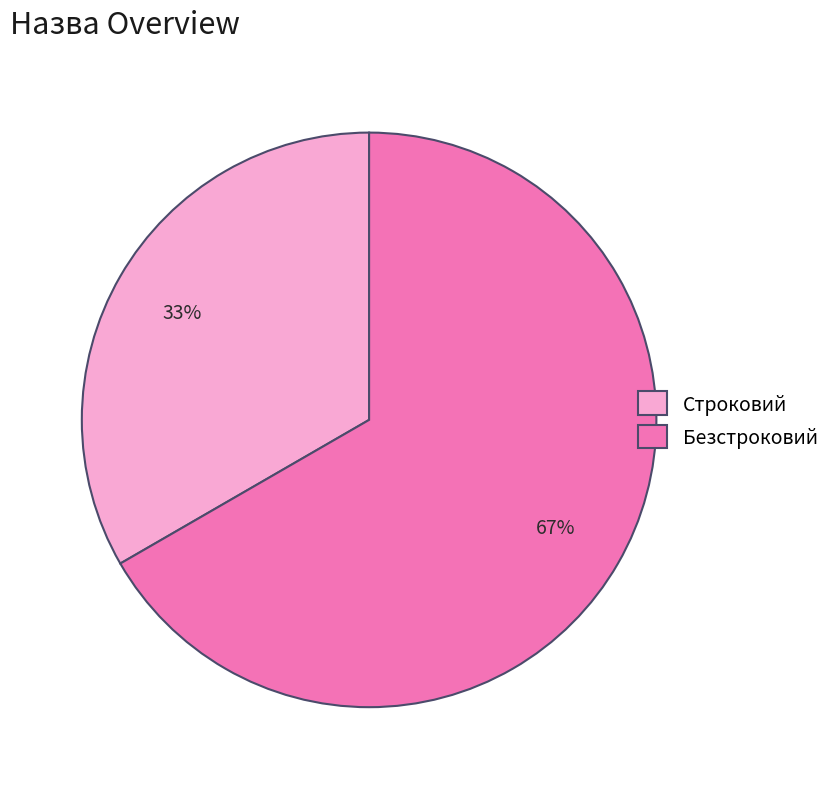

How many slices are in this pie chart?

2